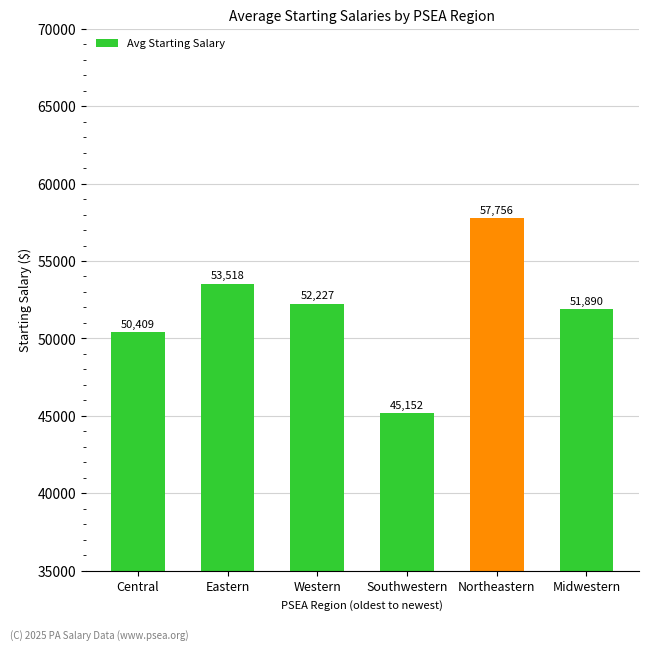

True or false: the data shows 53518 at Eastern.

True